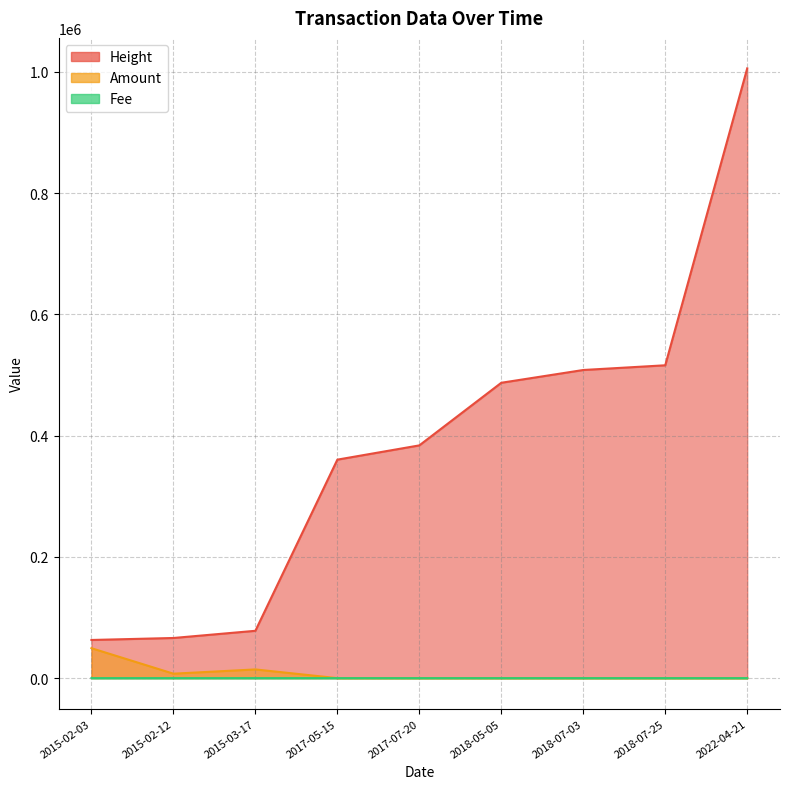

How many times do Fee and Amount cross each other?

1